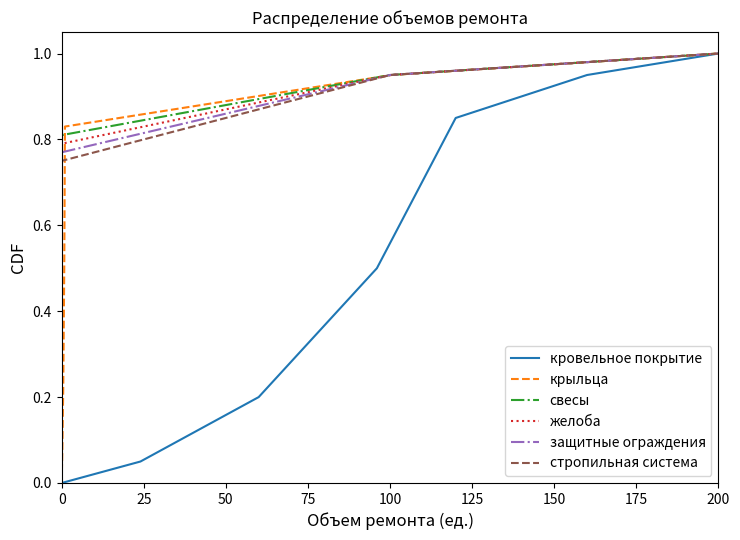

Which series ends up on top after the final intersection of свесы and защитные ограждения?

свесы